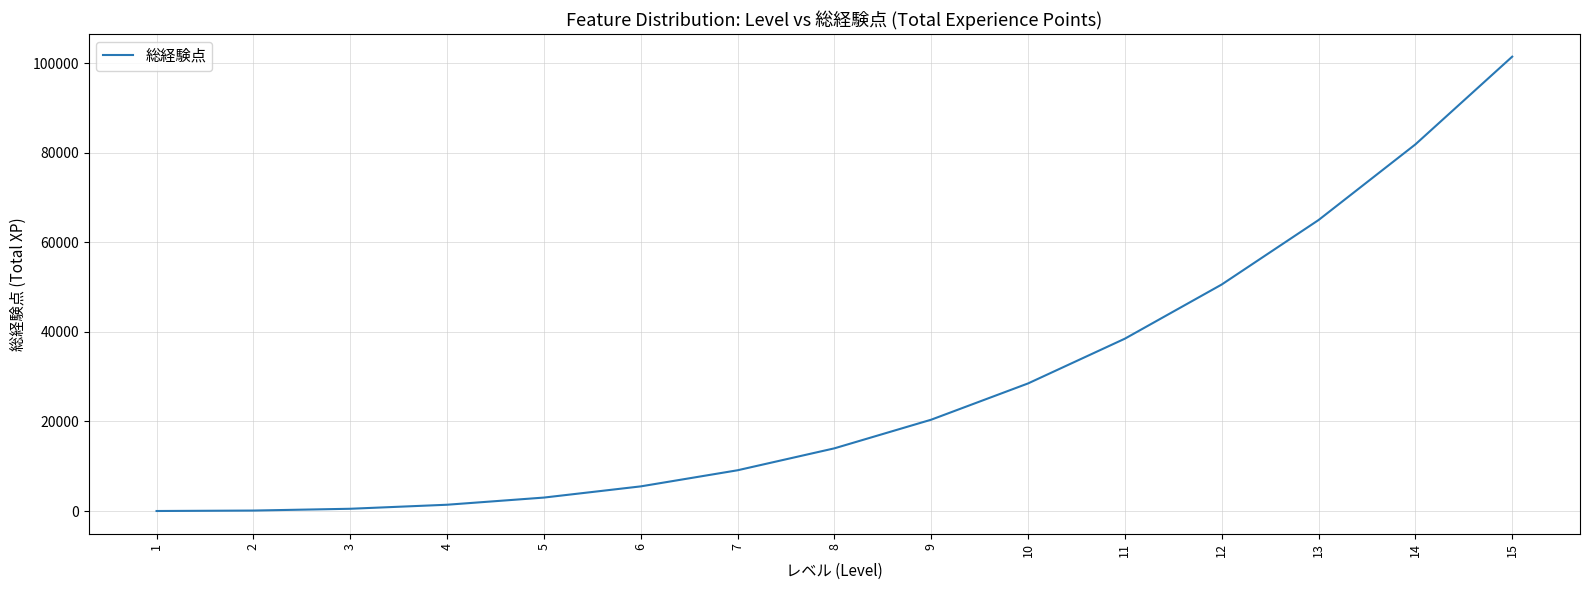

Is it true that the value at 6 is 5500?

True